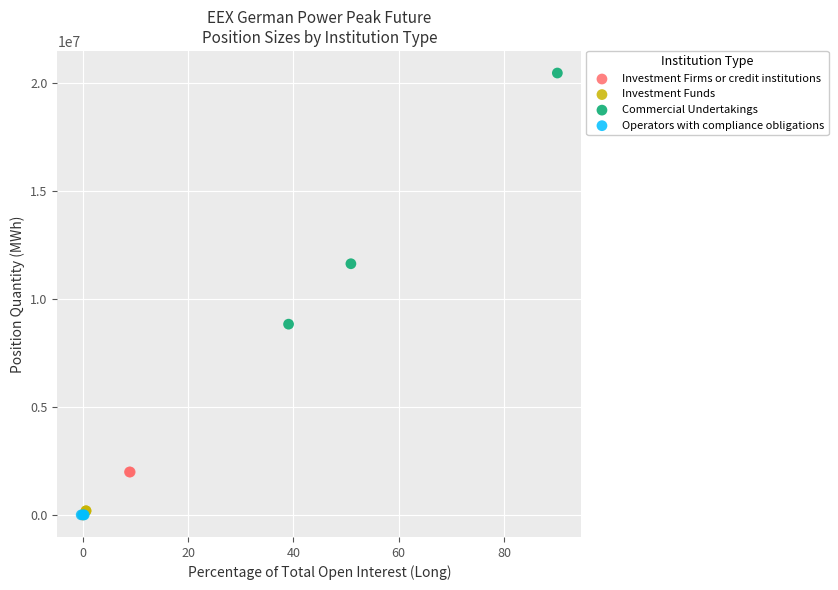

Which series contains the highest Y value?

Commercial Undertakings